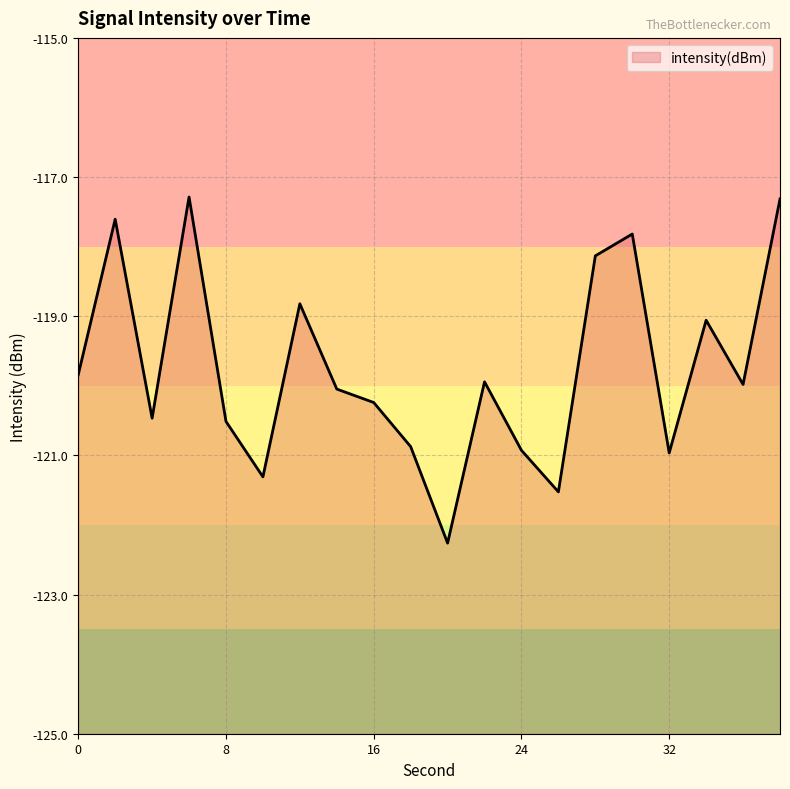

List the labels in order of value, smallest first.

20, 26, 10, 32, 24, 18, 8, 4, 16, 14, 36, 22, 0, 34, 12, 28, 30, 2, 38, 6